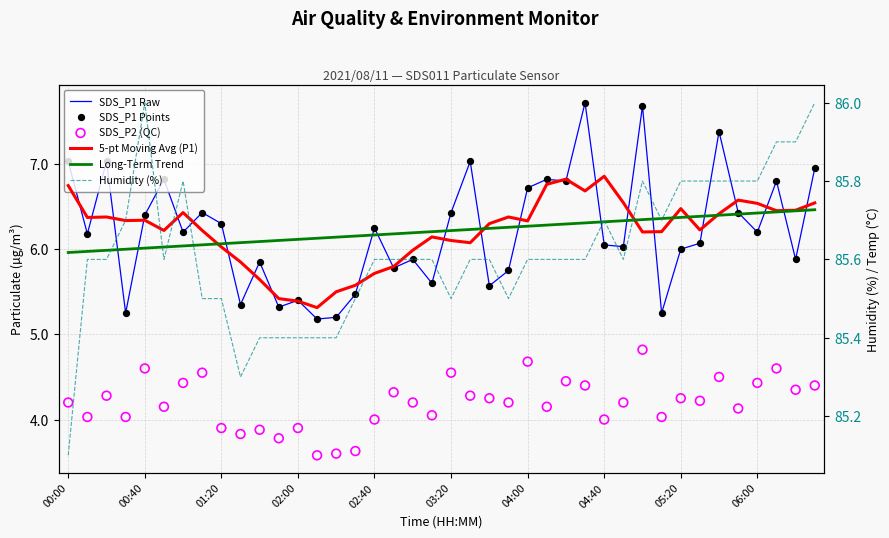

Which series has the largest total across all categories?

Humidity (%)